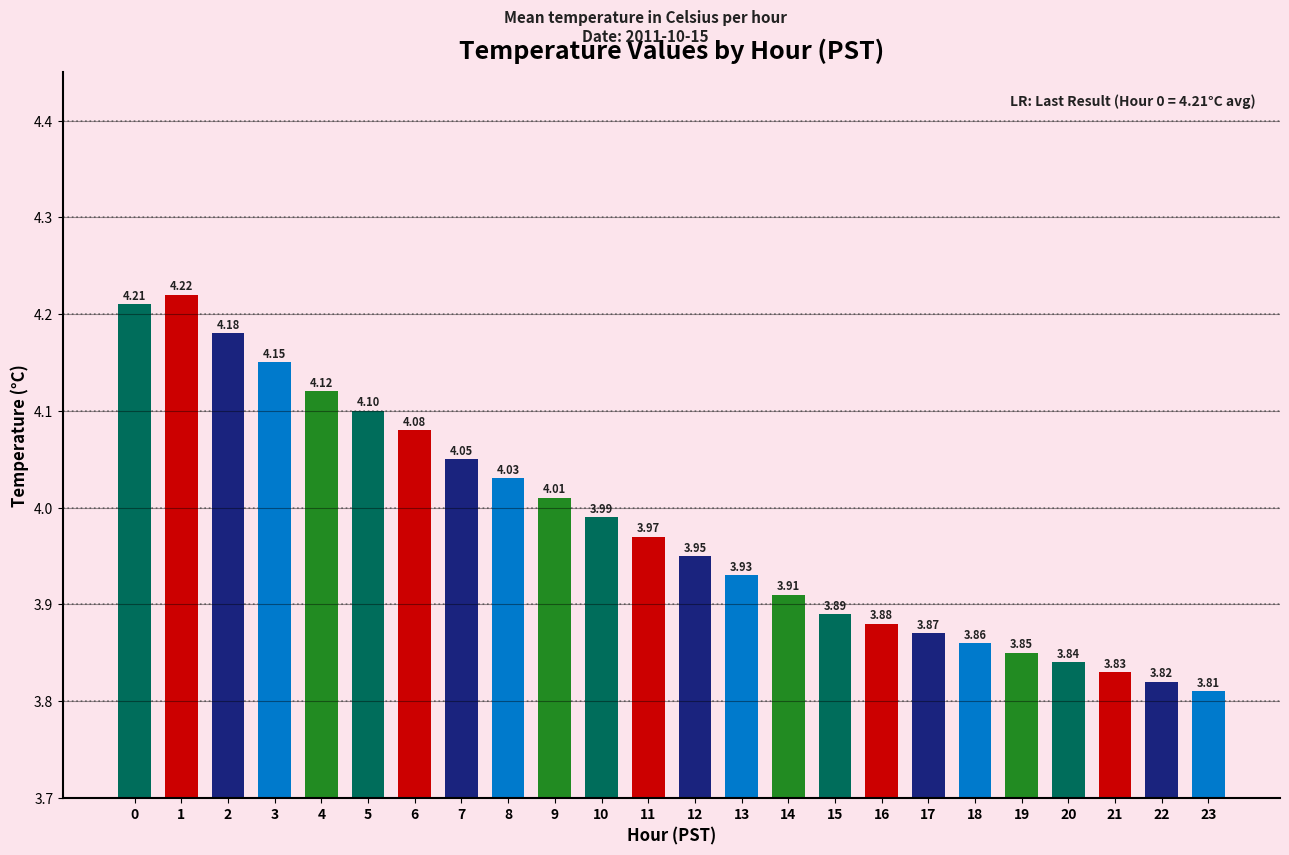

What is the difference between the maximum and second lowest values?

0.4